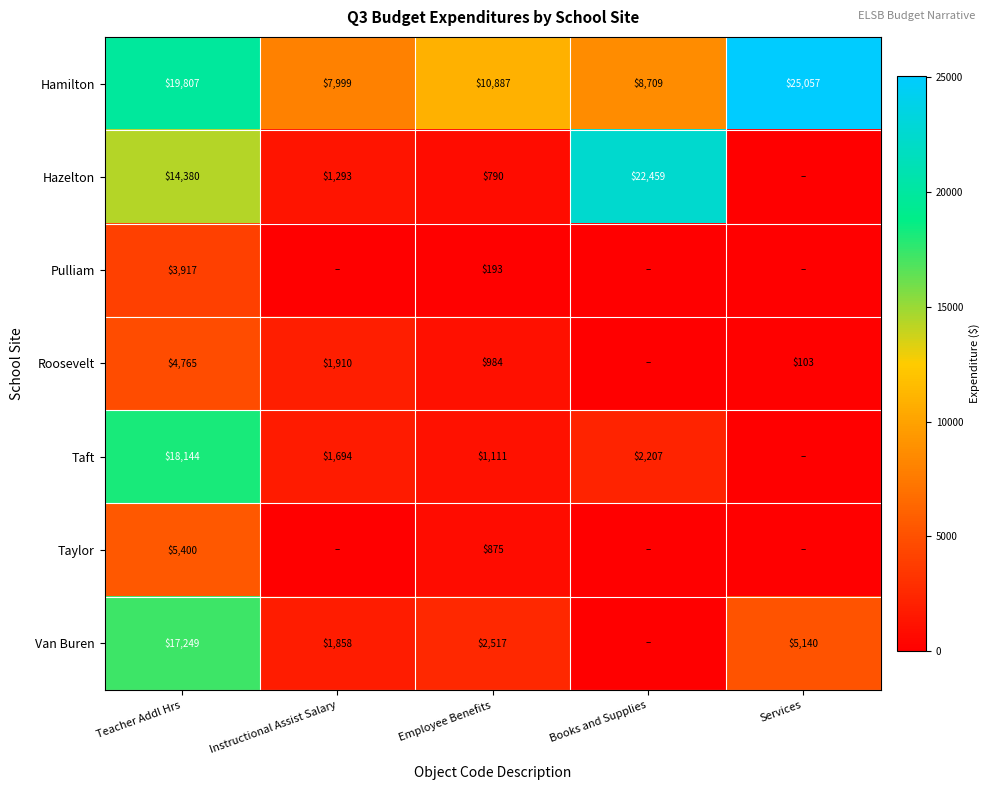

What is the difference between the second highest and second lowest values in the Hamilton series?

11098